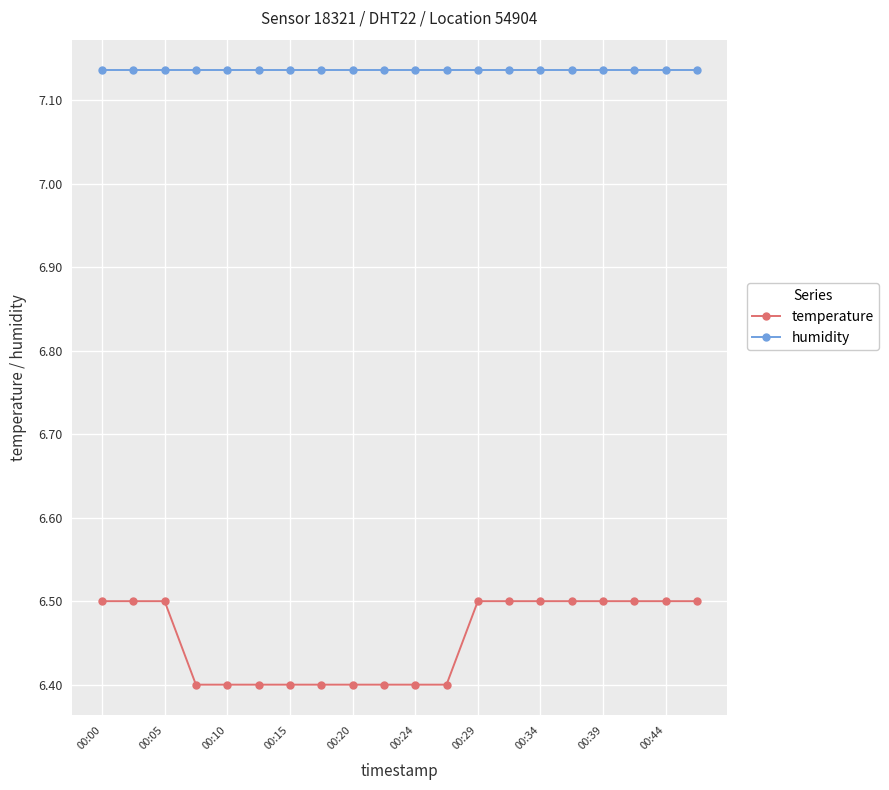

List the series in order of their overall mean, lowest first.

temperature, humidity